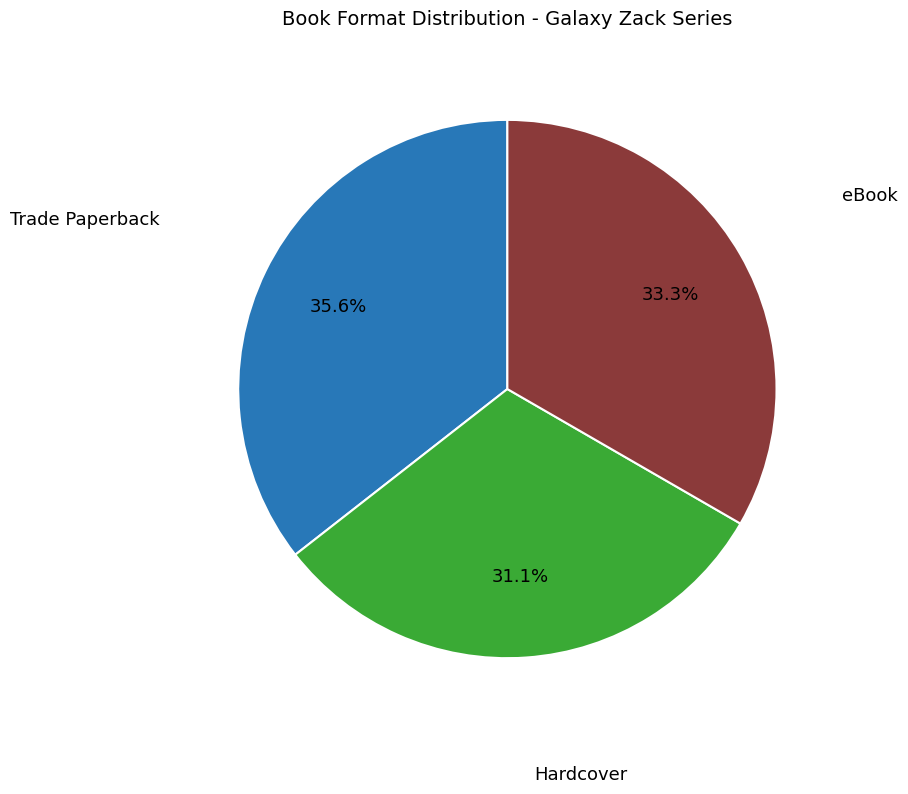

True or false: Trade Paperback accounts for 36% of the total.

True